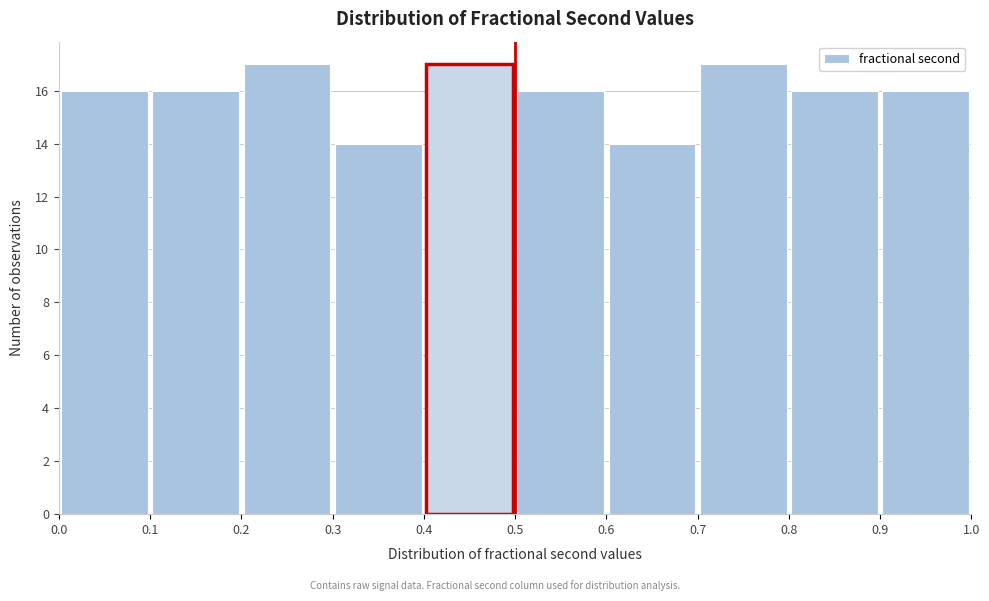

Reading left to right, transcribe this chart: for each bar, give the range it covers on the x-axis and its height. The values are not printed on the chart, so give them approximately, as read against the axis.

0.0 to 0.1: 16
0.1 to 0.2: 16
0.2 to 0.3: 17
0.3 to 0.4: 14
0.4 to 0.5: 17
0.5 to 0.6: 16
0.6 to 0.7: 14
0.7 to 0.8: 17
0.8 to 0.9: 16
0.9 to 1.0: 16